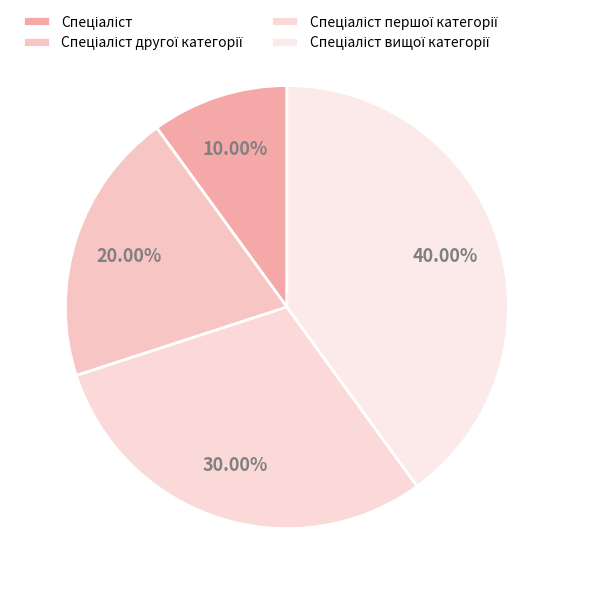

How many slices are in this pie chart?

4